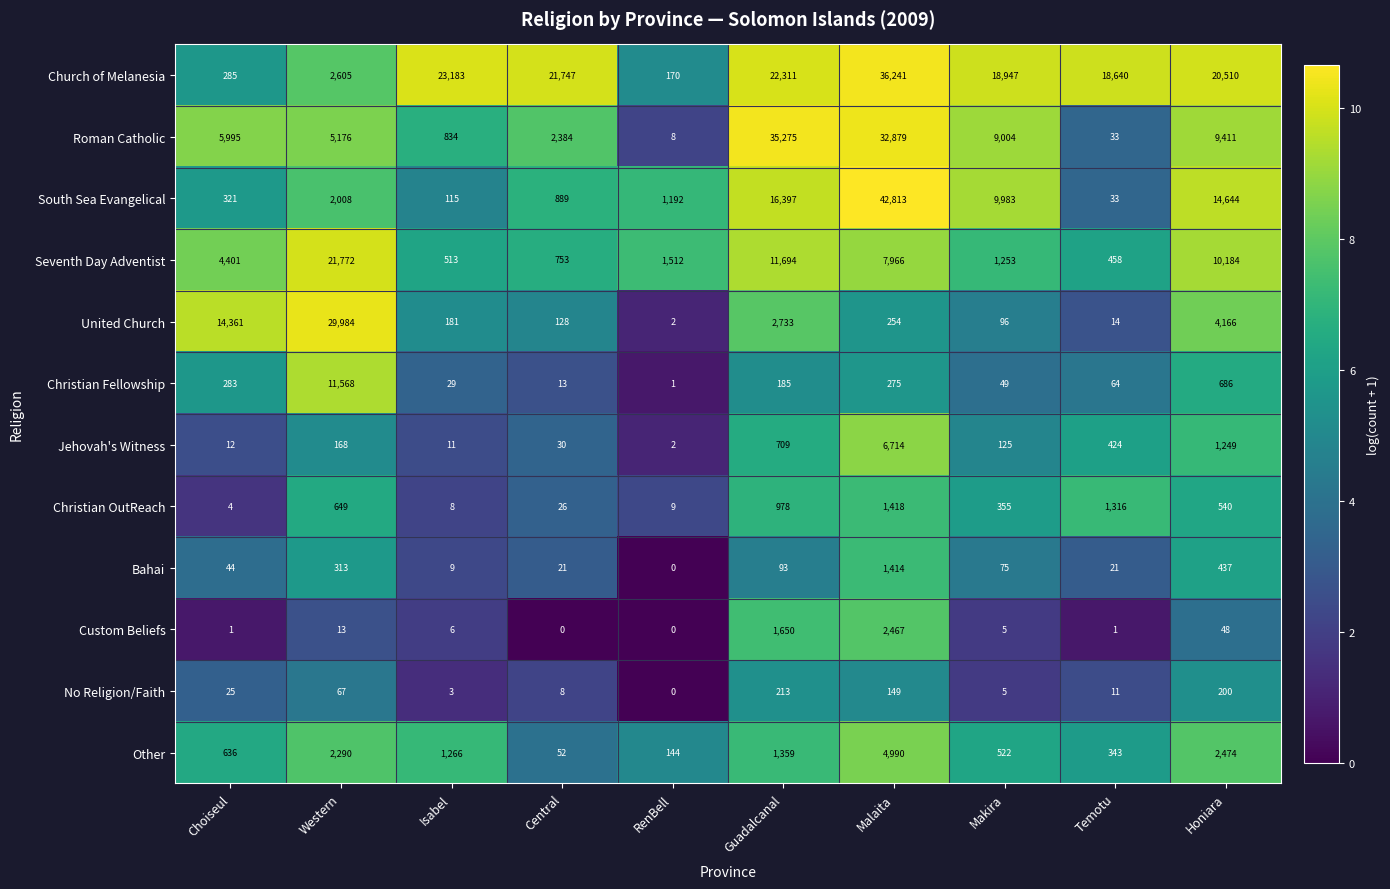

What is the difference between the maximum and minimum values in the No Religion/Faith series?

213